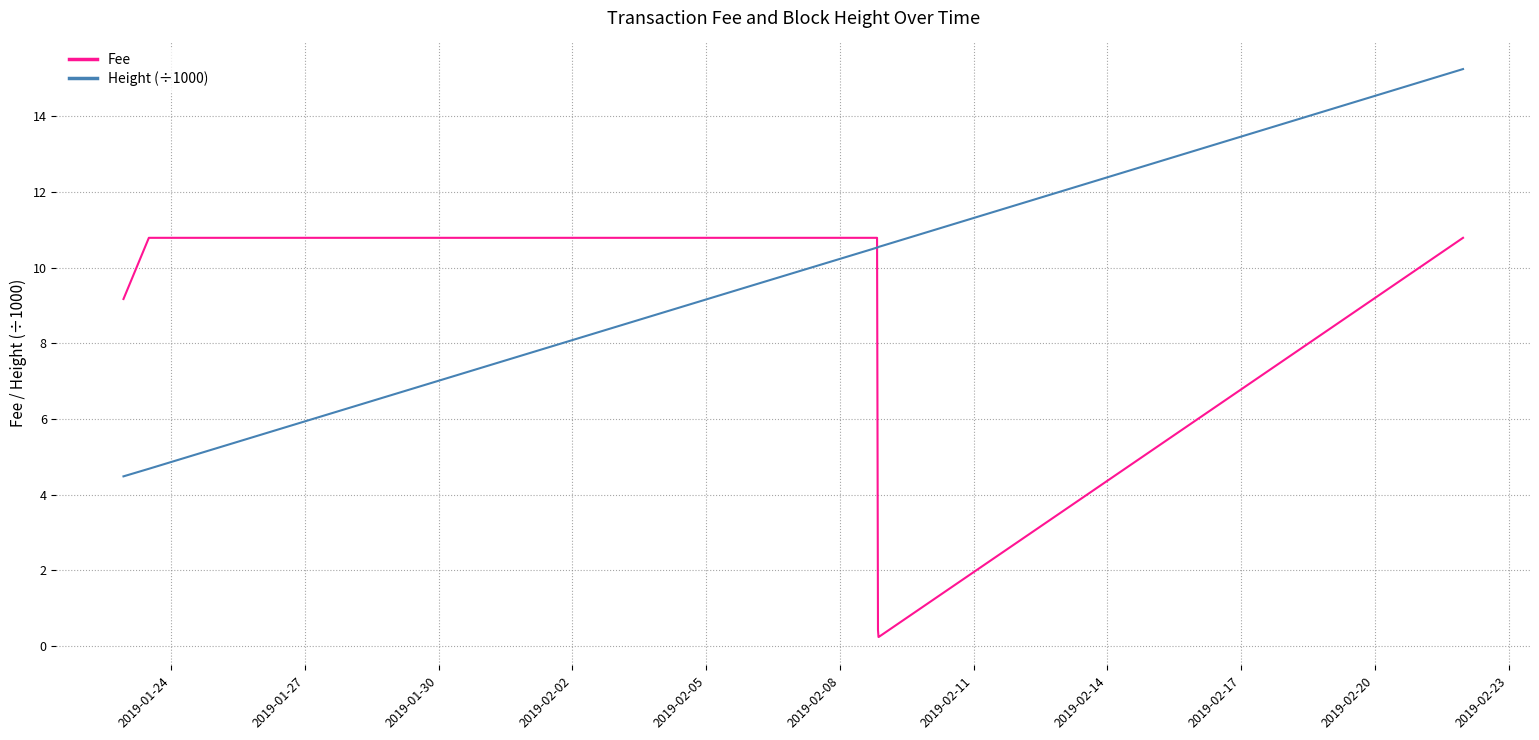

What is the value of the Height (÷1000) point at the 21st from the left?

15.2